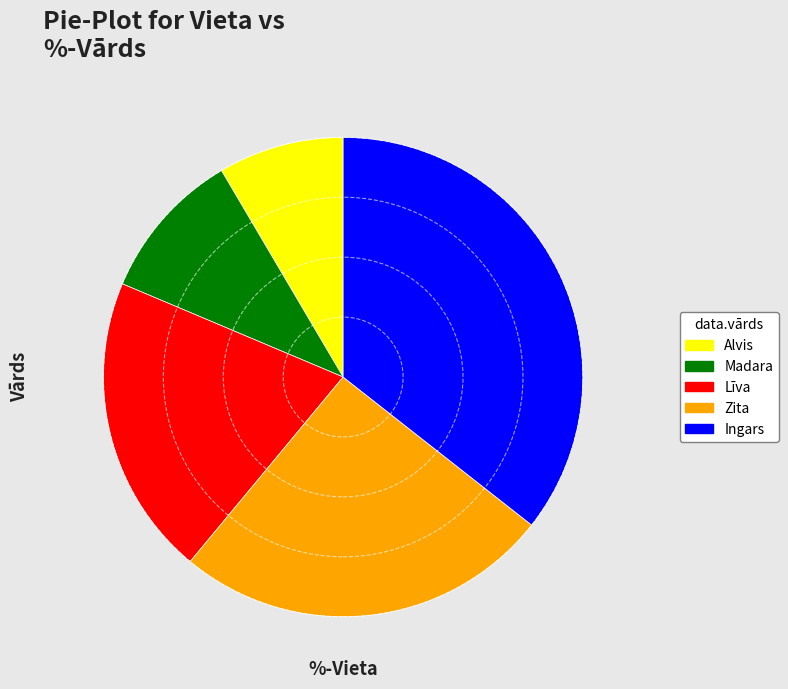

Rank the categories by value from lowest to highest.

Alvis, Madara, Līva, Zita, Ingars